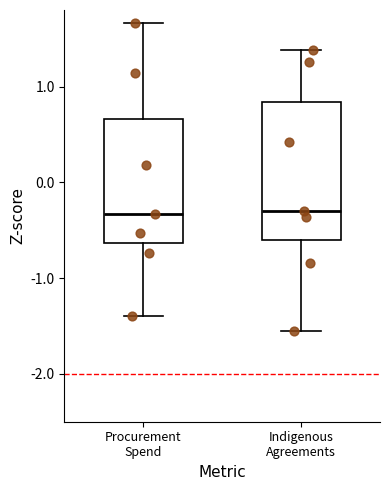

Reading left to right, read every box against the y-axis: the position of its median line, the range the box covers, and the ends of its whiskers. The values are not printed on the chart, so give them approximately, as read against the axis.

Procurement Spend: median -0.3, box -0.6 to 0.7, whiskers -1.4 to 1.7
Indigenous Agreements: median -0.3, box -0.6 to 0.8, whiskers -1.6 to 1.4